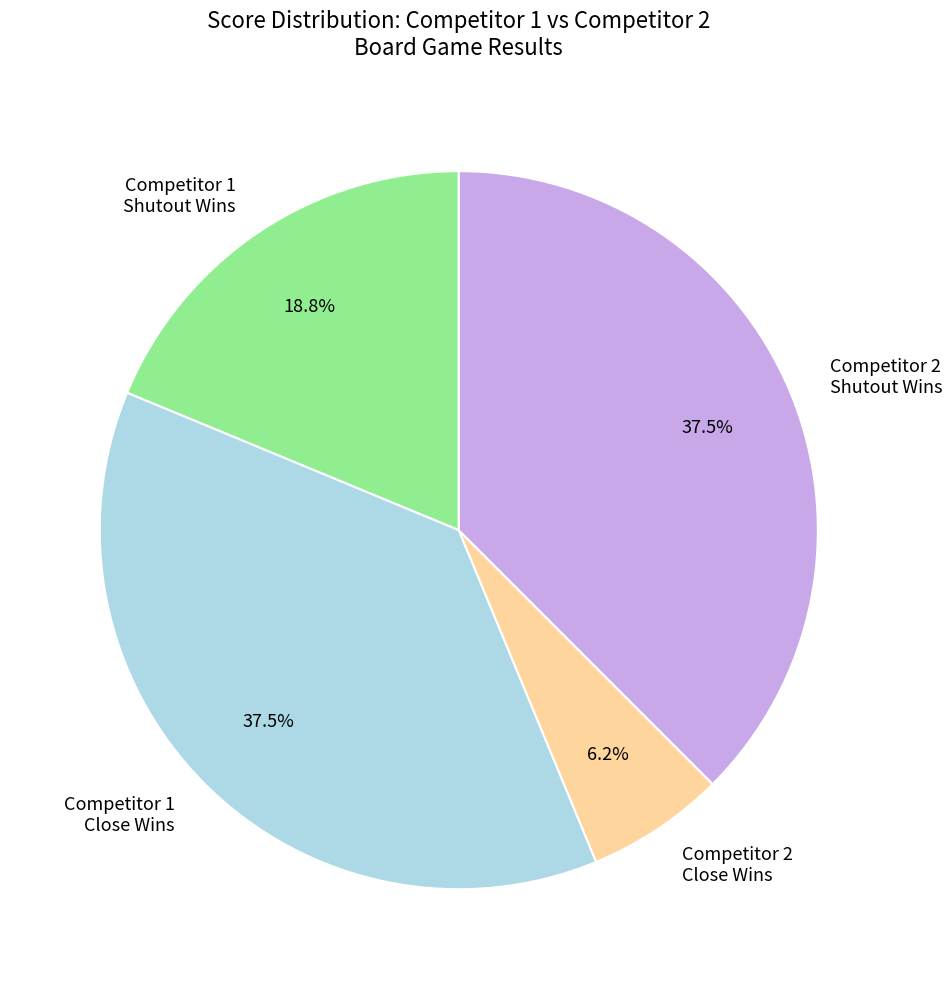

Is there a majority slice in this chart?

No